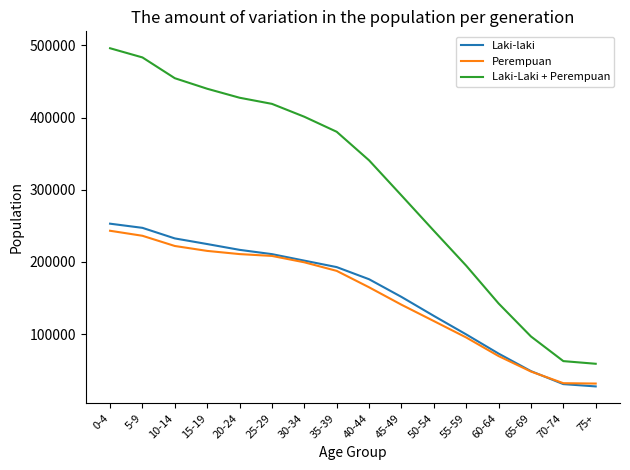

Which series has the largest total across all categories?

Laki-Laki + Perempuan